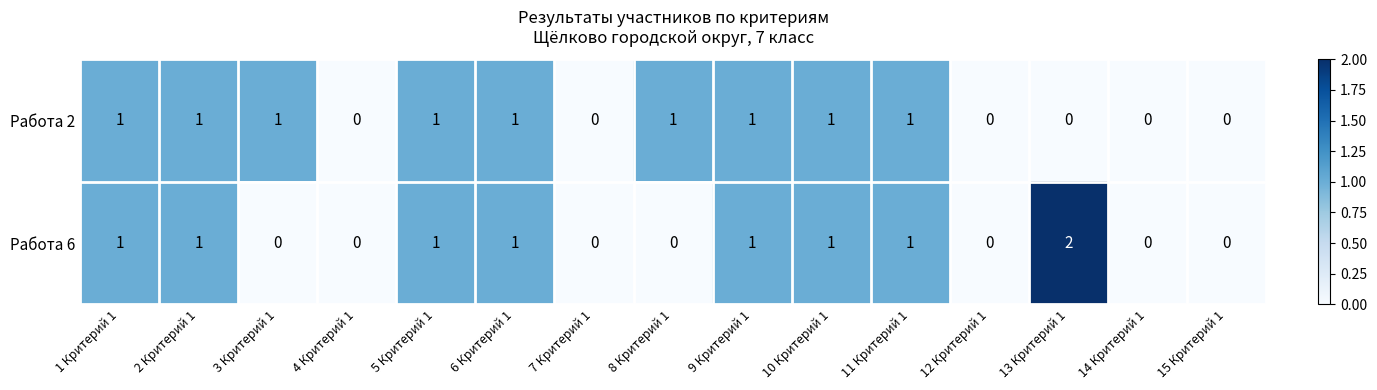

Reading left to right, list all the values displayed in this chart.

Работа 2: 1 Критерий 1=1	2 Критерий 1=1	3 Критерий 1=1	4 Критерий 1=0	5 Критерий 1=1	6 Критерий 1=1	7 Критерий 1=0	8 Критерий 1=1	9 Критерий 1=1	10 Критерий 1=1	11 Критерий 1=1	12 Критерий 1=0	13 Критерий 1=0	14 Критерий 1=0	15 Критерий 1=0
Работа 6: 1 Критерий 1=1	2 Критерий 1=1	3 Критерий 1=0	4 Критерий 1=0	5 Критерий 1=1	6 Критерий 1=1	7 Критерий 1=0	8 Критерий 1=0	9 Критерий 1=1	10 Критерий 1=1	11 Критерий 1=1	12 Критерий 1=0	13 Критерий 1=2	14 Критерий 1=0	15 Критерий 1=0